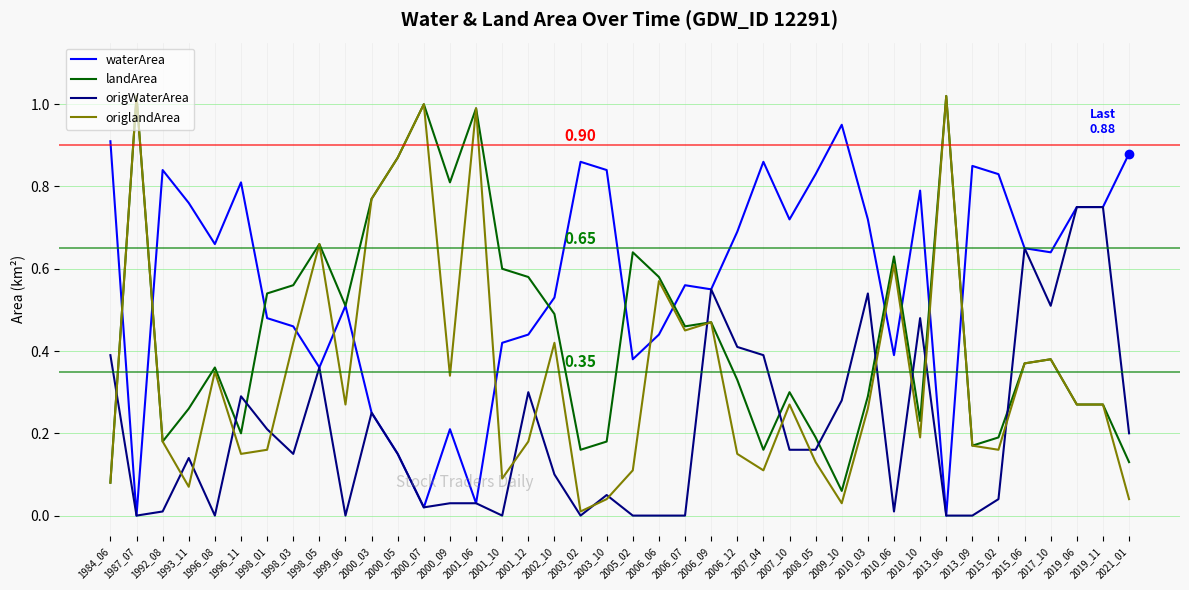

True or false: origWaterArea has more than 1 points higher than both neighbors.

True